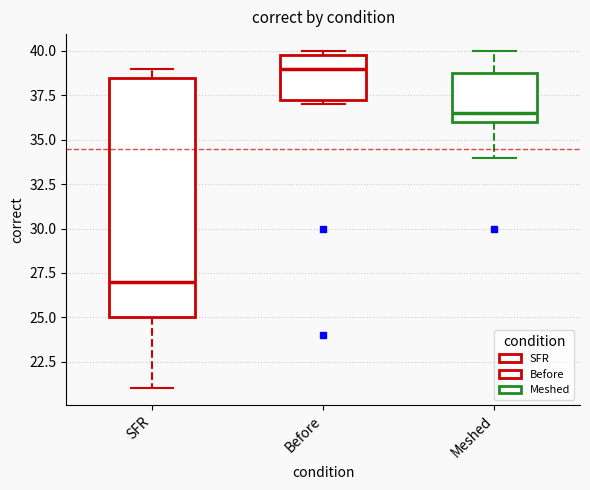

Which box has the lowest median line?

SFR